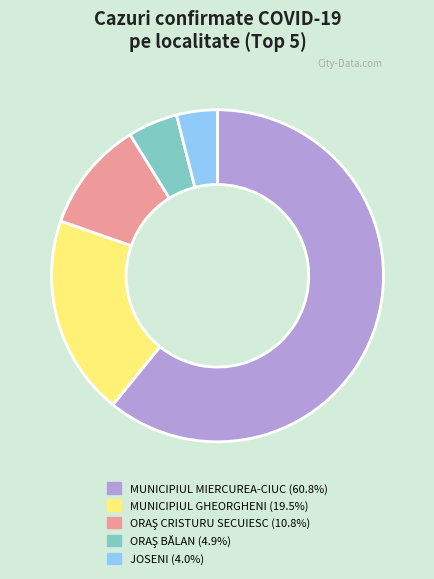

Which has a higher value, MUNICIPIUL MIERCUREA-CIUC or JOSENI?

MUNICIPIUL MIERCUREA-CIUC